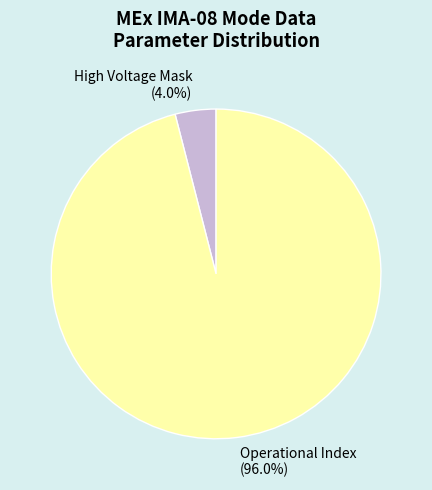

Which slice is the largest?

Operational Index (96.0%)